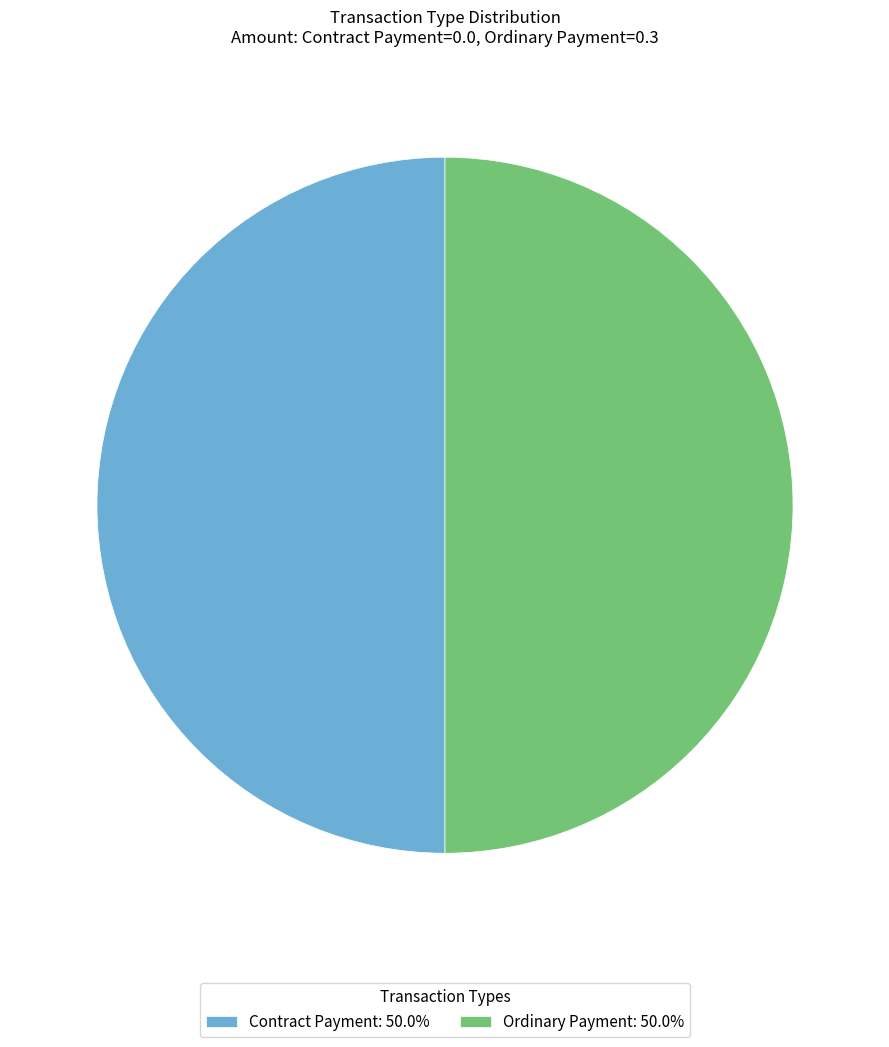

What is the ratio of the value at Ordinary Payment: 50.0% to the value at Contract Payment: 50.0%?

1.0